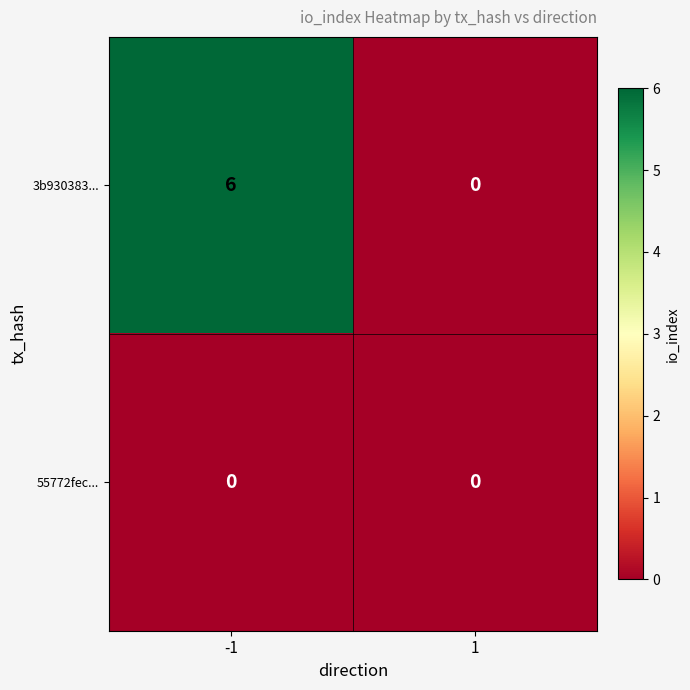

The 3b930383... series shows 2 at -1. True or false?

False